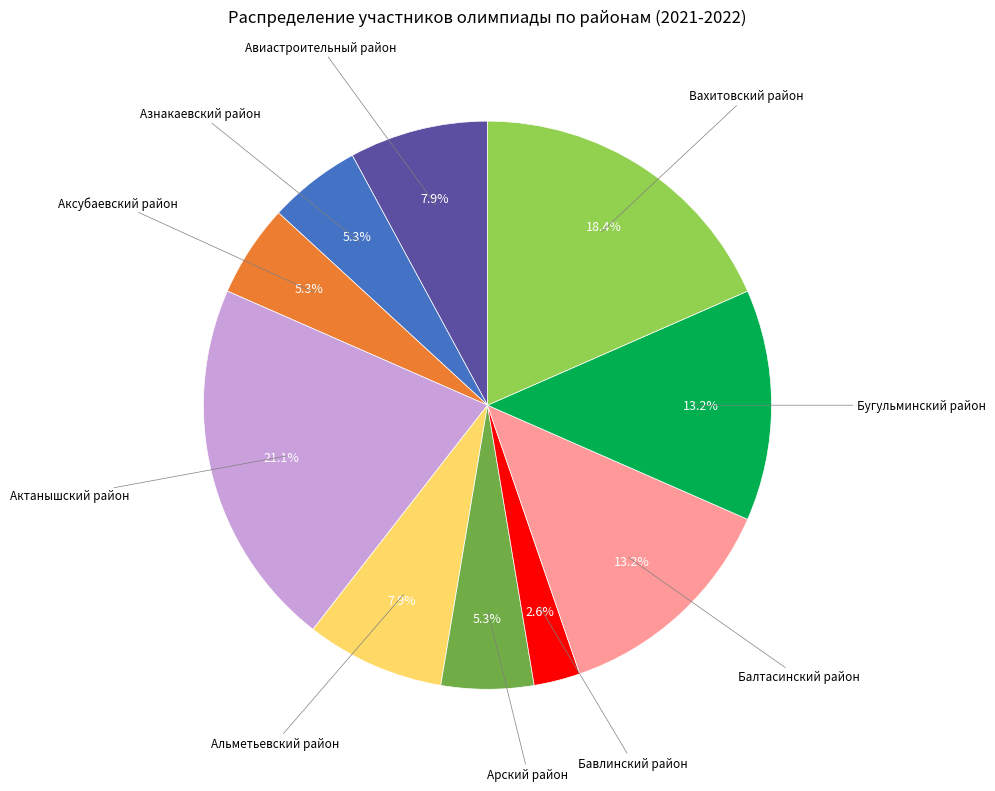

Which slice is the largest?

Актанышский район